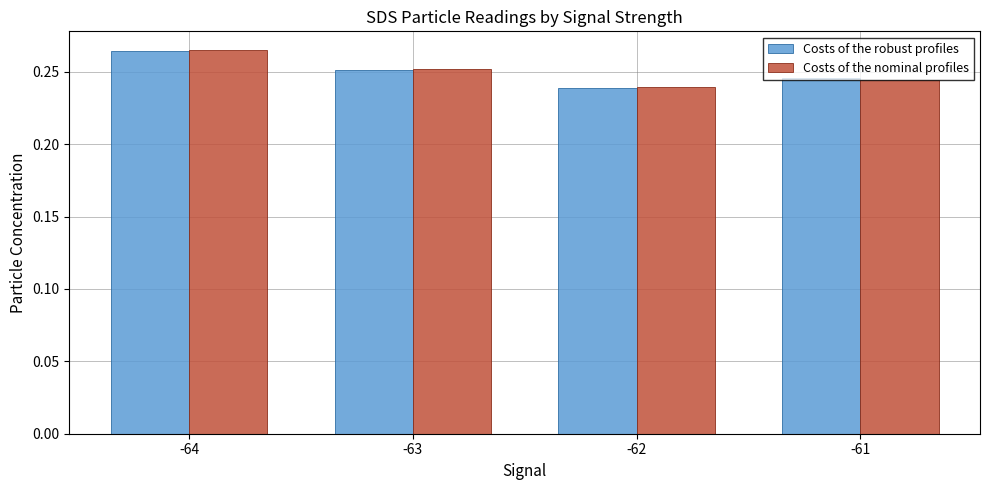

Which category has the highest value in the Costs of the robust profiles series?

-64